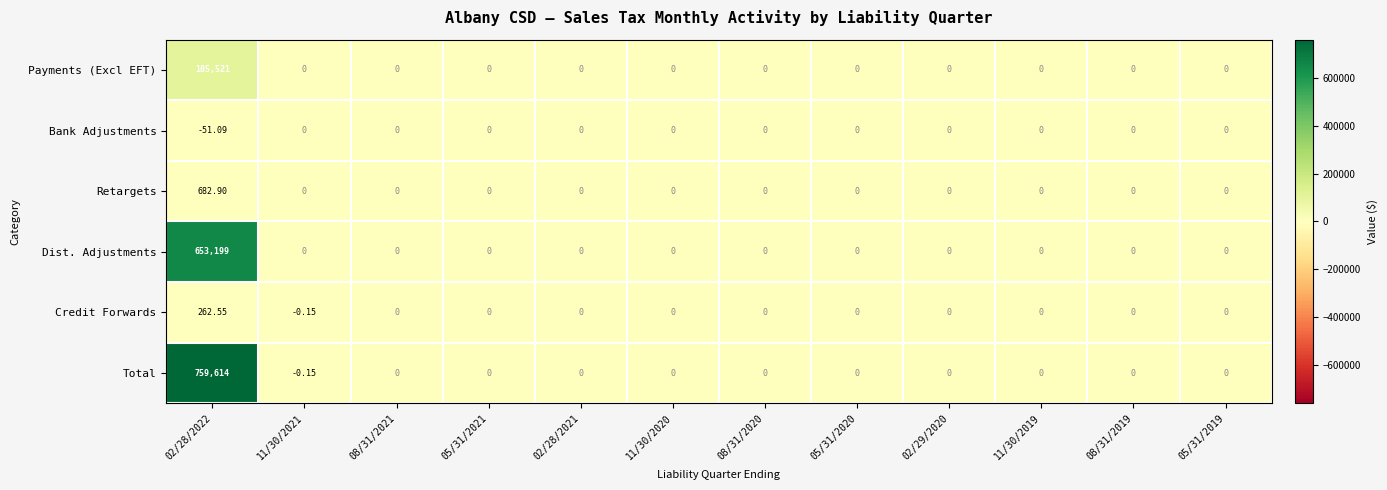

List the series in order of their peak value, lowest first.

Bank Adjustments, Credit Forwards, Retargets, Payments (Excl EFT), Dist. Adjustments, Total